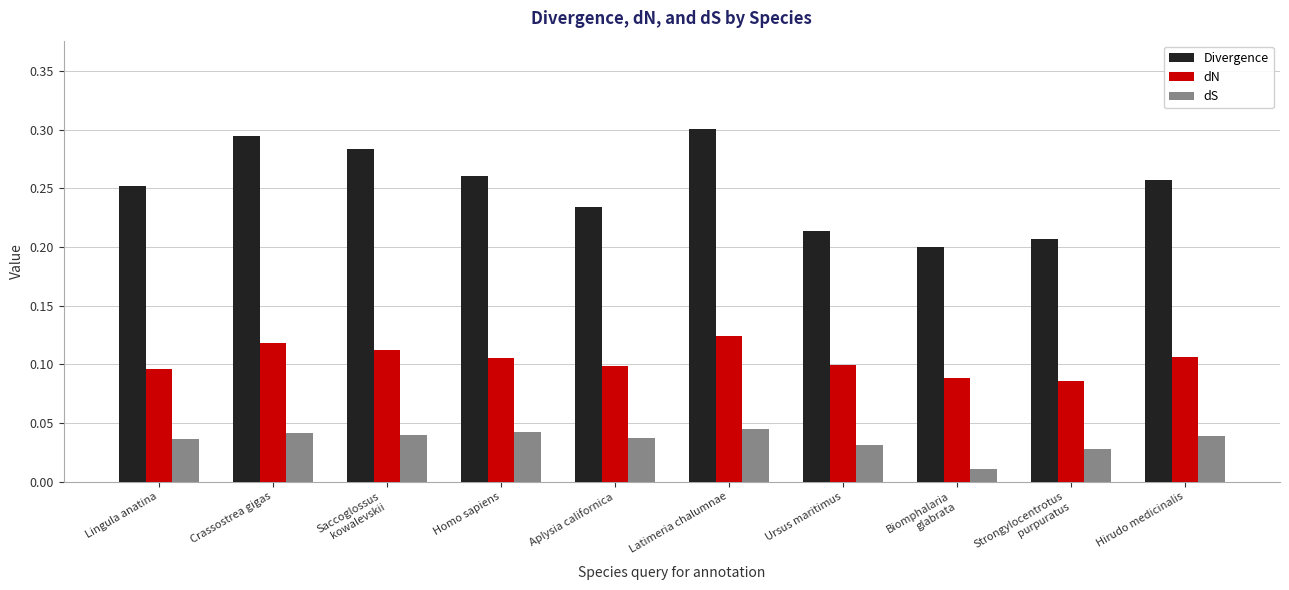

Is the value of dN at Saccoglossus
kowalevskii greater than the value of dS at Lingula anatina?

Yes